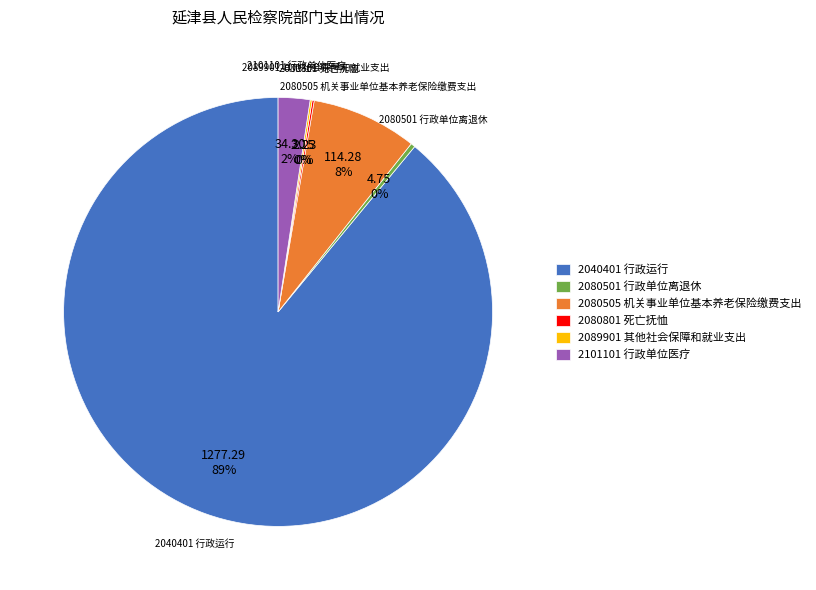

Is it true that 2040401 行政运行 is 89% of the pie?

True